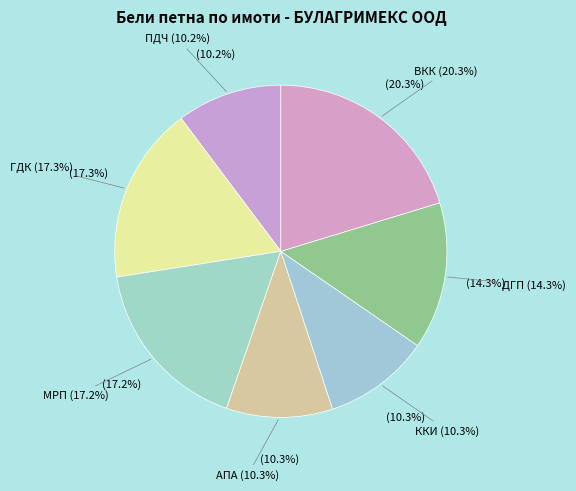

Approximately how many times larger is the value at ДГП compared to ВКК?

0.7